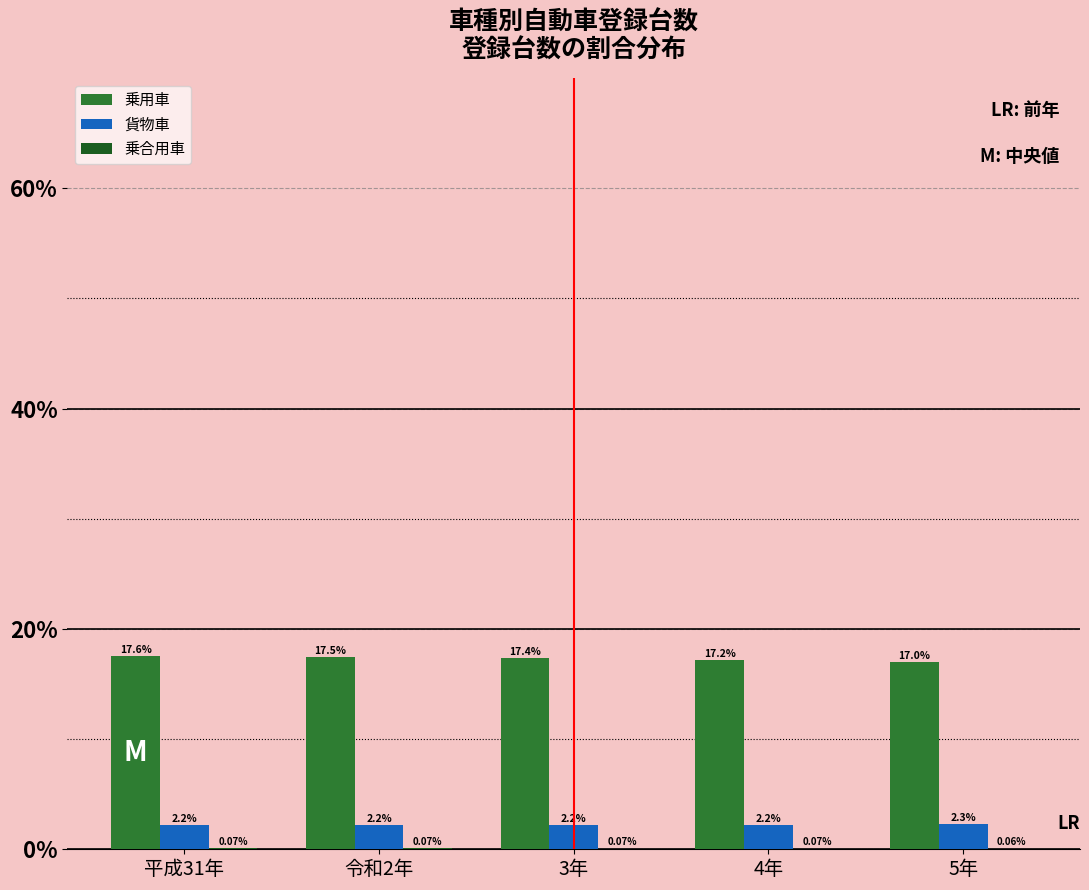

Is the value of 貨物車 at 4年 greater than the value of 乗用車 at 平成31年?

No